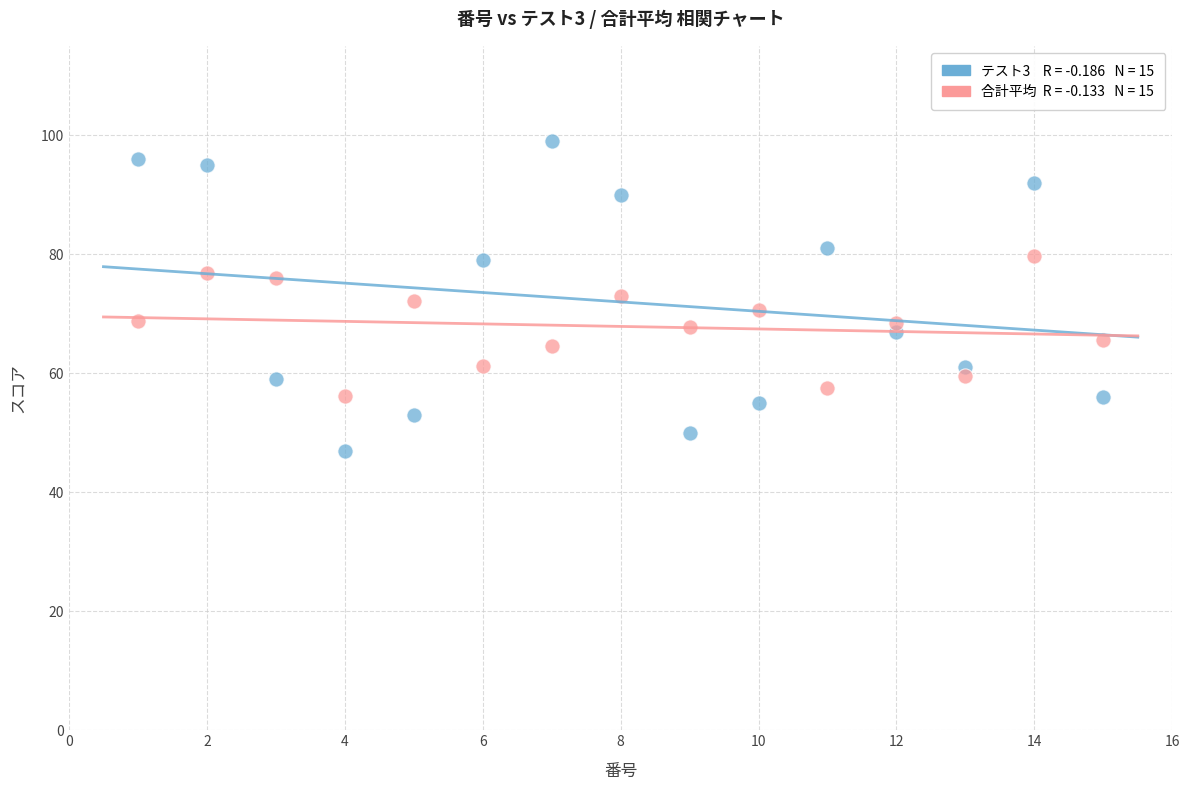

Across all data points, what is the range of Y values (max minus min)?

52.0